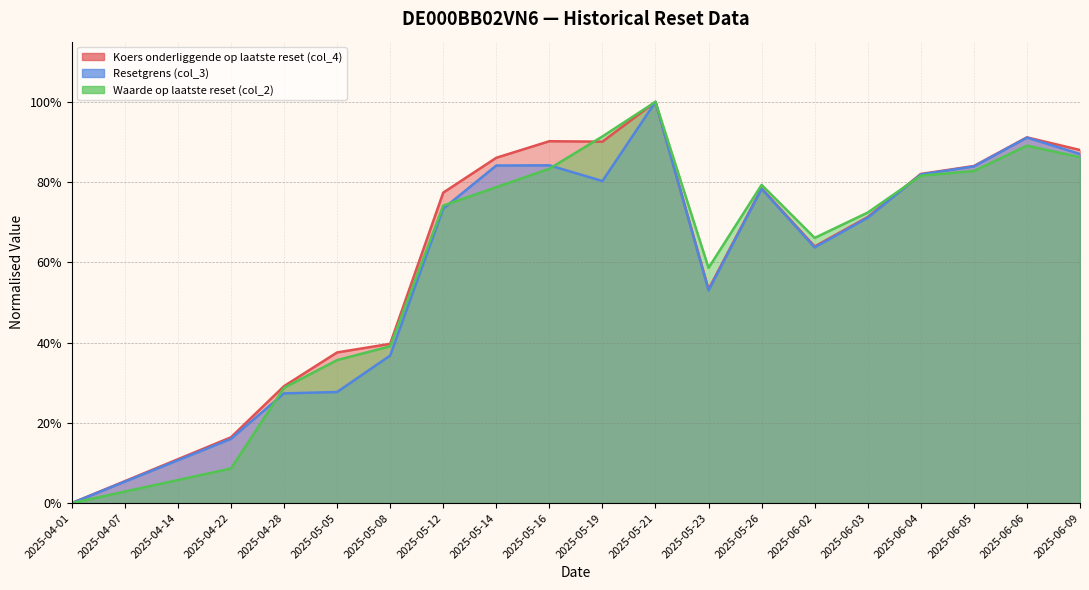

What position from the right is 2025-04-28?

16